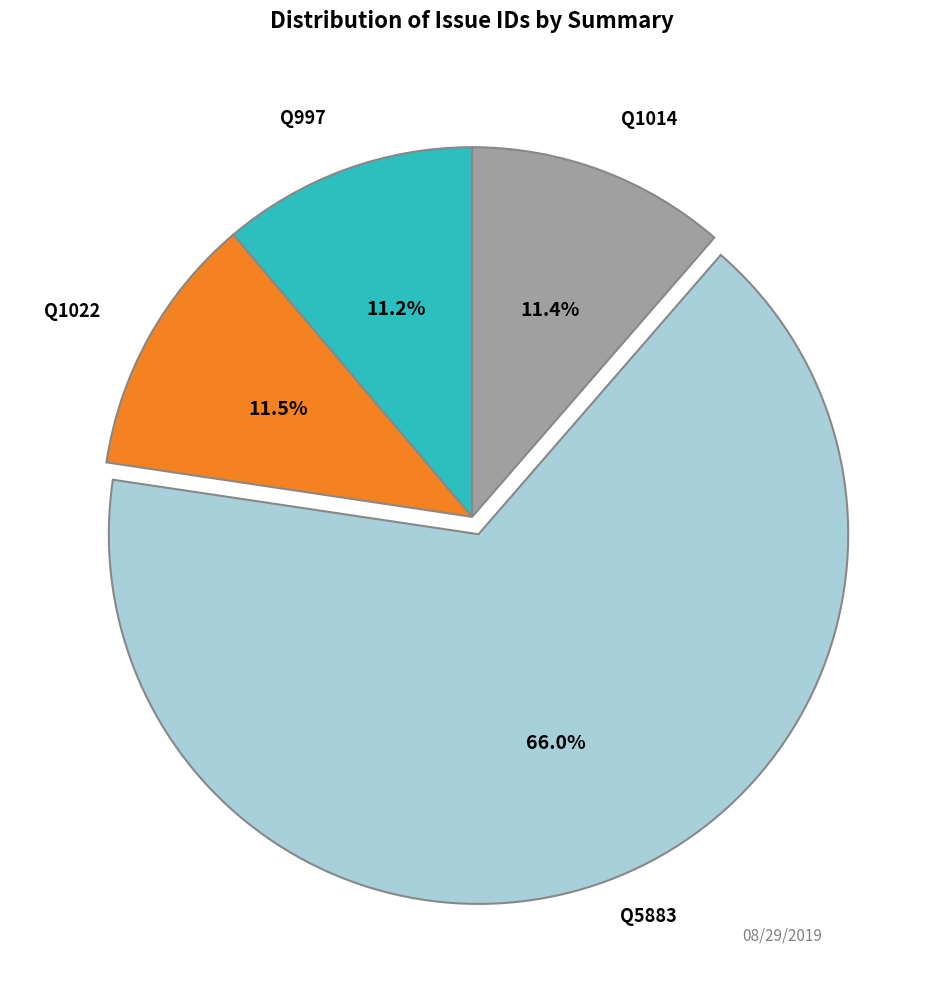

Is there any slice that represents more than half of the pie?

Yes